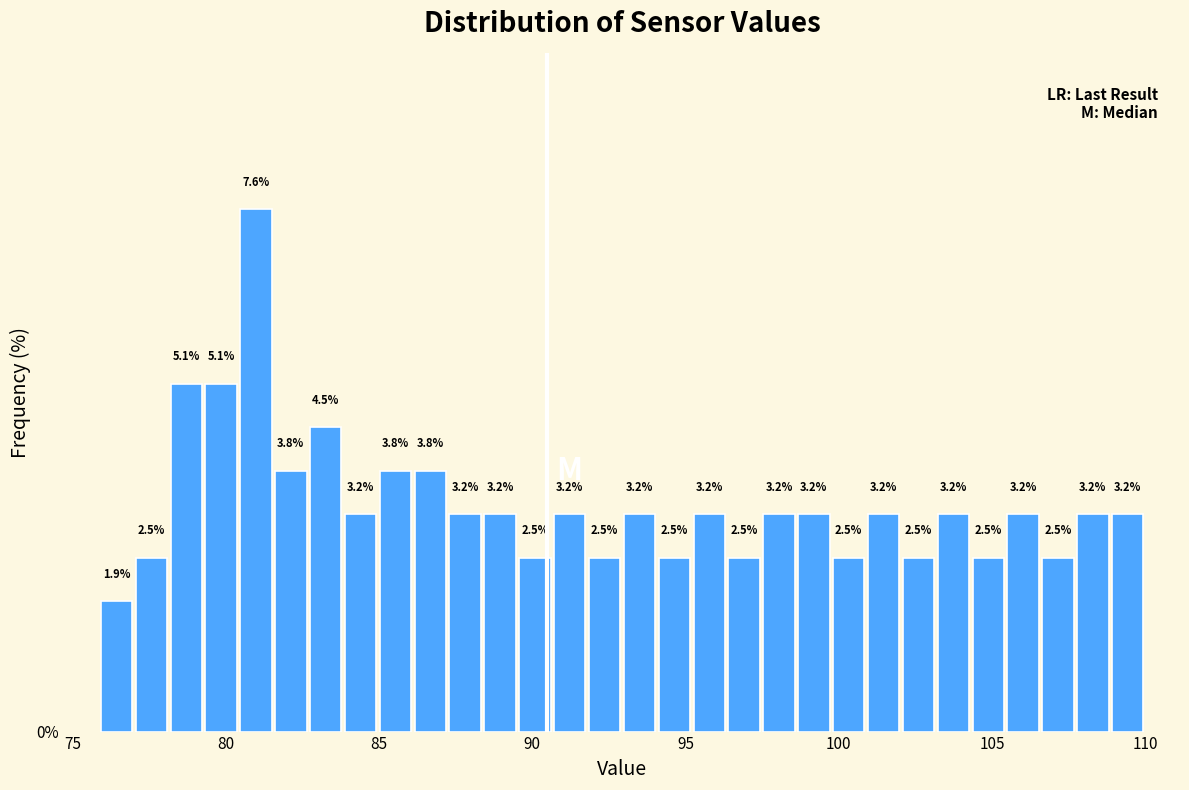

Read against the x-axis, roughly where is the centre of the tallest bar?

81.0